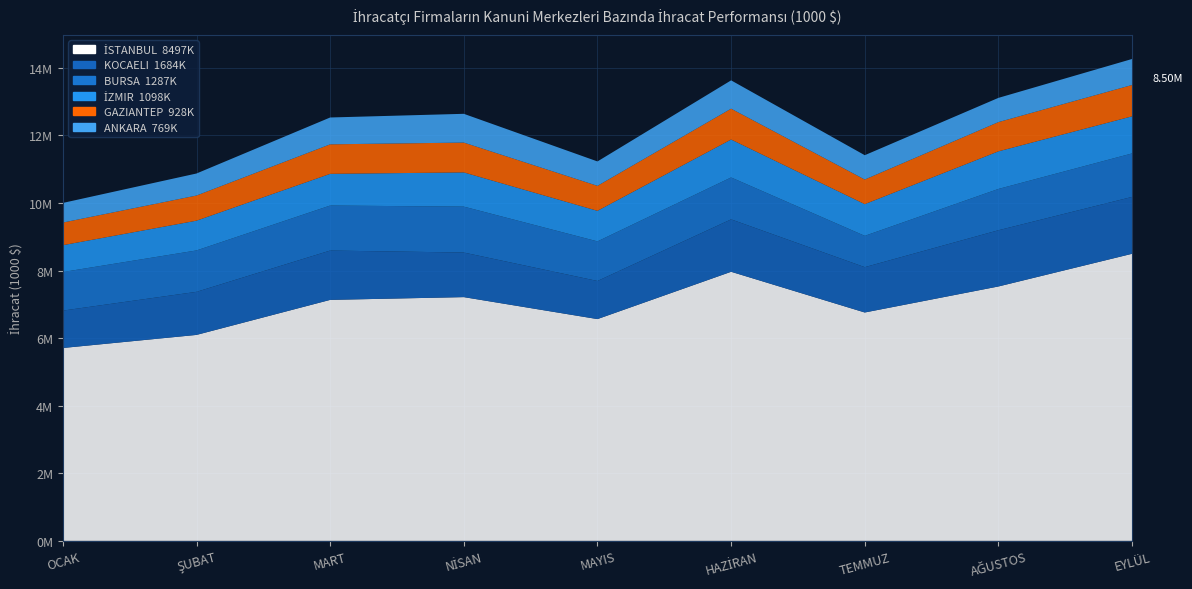

Reading left to right, transcribe all the data shown in this chart.

İSTANBUL: 5708473.1	6095764.3	7132335.1	7214062.6	6564072.8	7964267.0	6759271.6	7529320.7	8496698.8
KOCAELI: 1106661.5	1274884.8	1459901.5	1319359.3	1127694.7	1551275.9	1341988.0	1663713.1	1683591.8
BURSA: 1141538.0	1225107.6	1332169.6	1359345.3	1171971.1	1240510.1	926663.7	1222775.4	1286881.4
İZMIR: 794906.9	880814.7	938336.8	1012647.0	904687.5	1122607.0	937616.0	1112548.9	1097881.2
GAZIANTEP: 669419.7	744327.9	873459.0	882643.3	739137.7	913058.7	729018.6	865522.6	927946.9
ANKARA: 581075.2	652232.4	794611.7	851384.1	722474.8	837973.4	719881.0	717158.5	769217.0